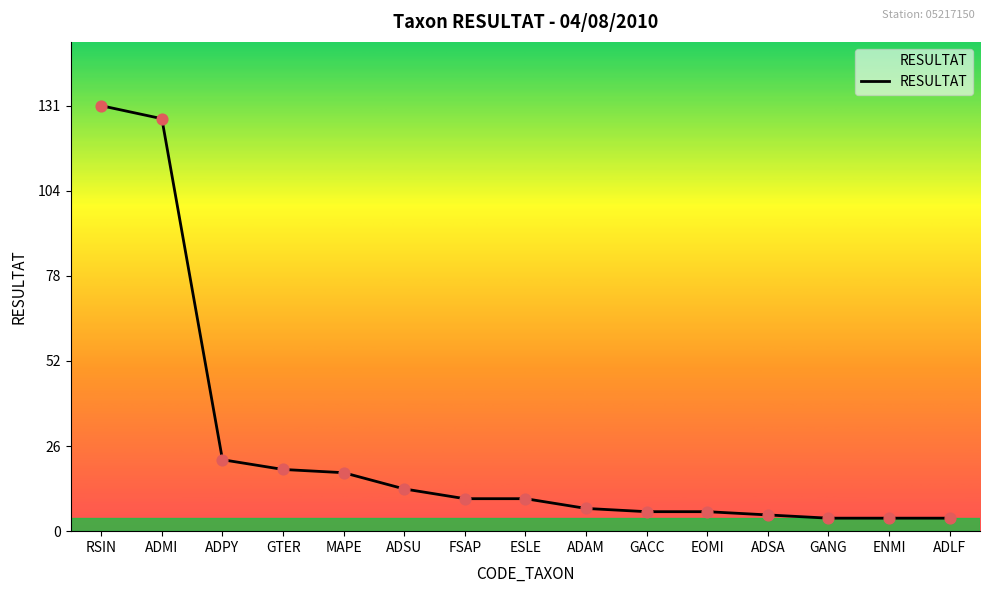

What is the change in value from MAPE to ADSU?

-5